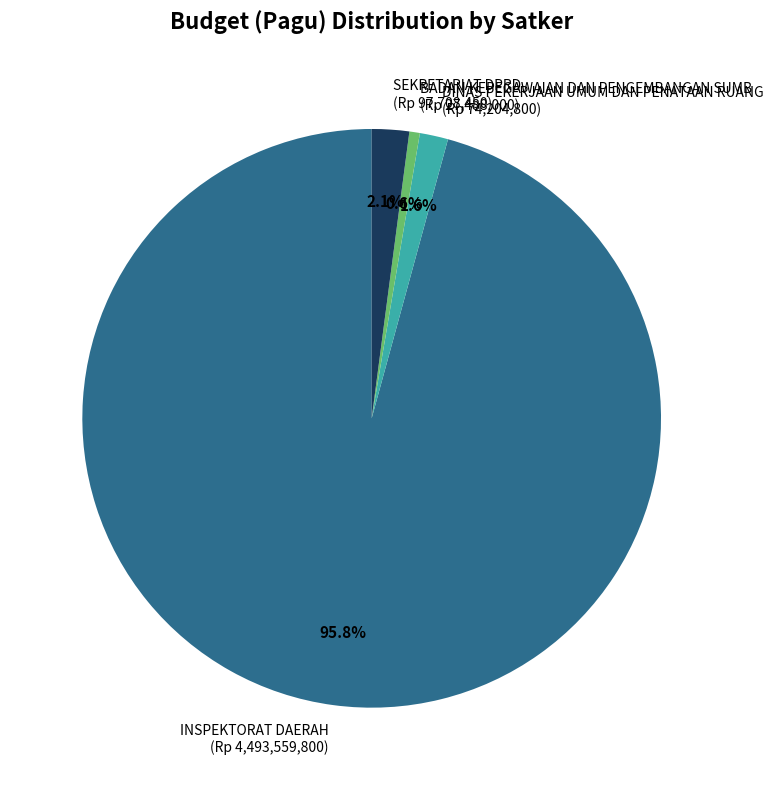

Which category has the biggest portion of the pie?

INSPEKTORAT DAERAH (Rp 4,493,559,800)